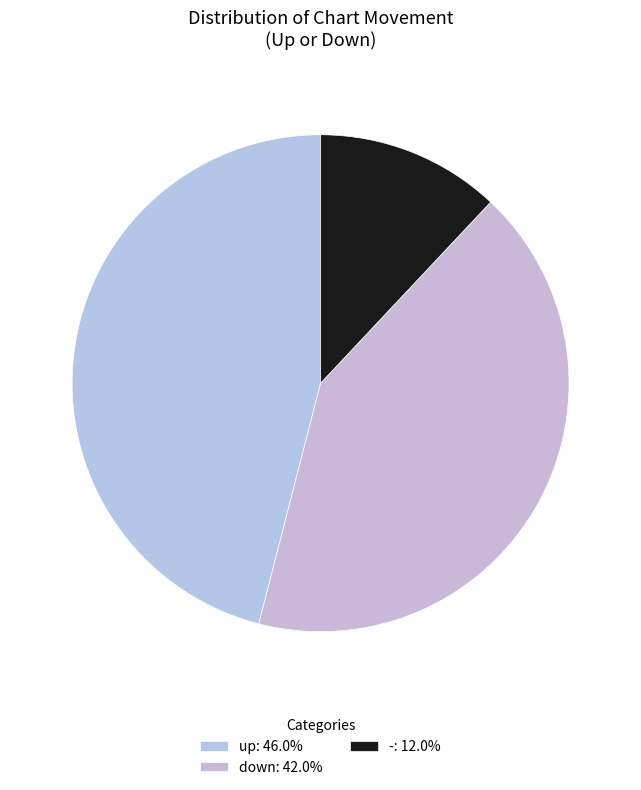

The up slice represents 46% of the pie. True or false?

True